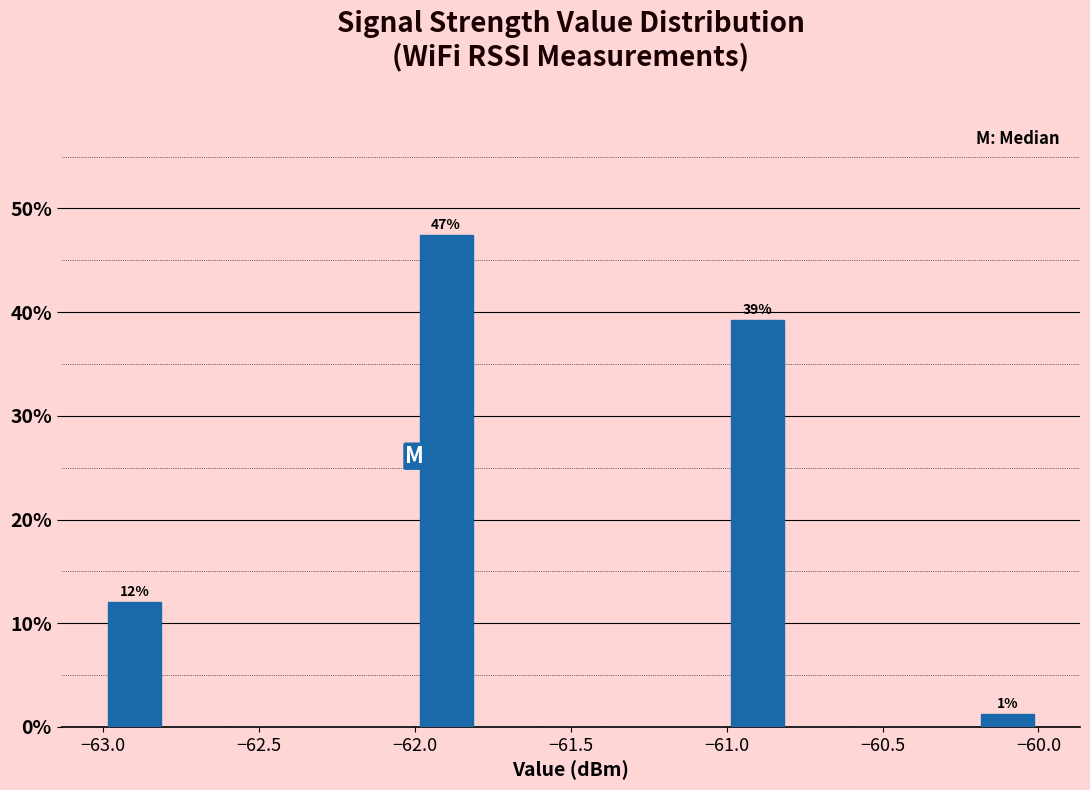

Which range on the x-axis has the tallest bar?

-62.0 to -61.8